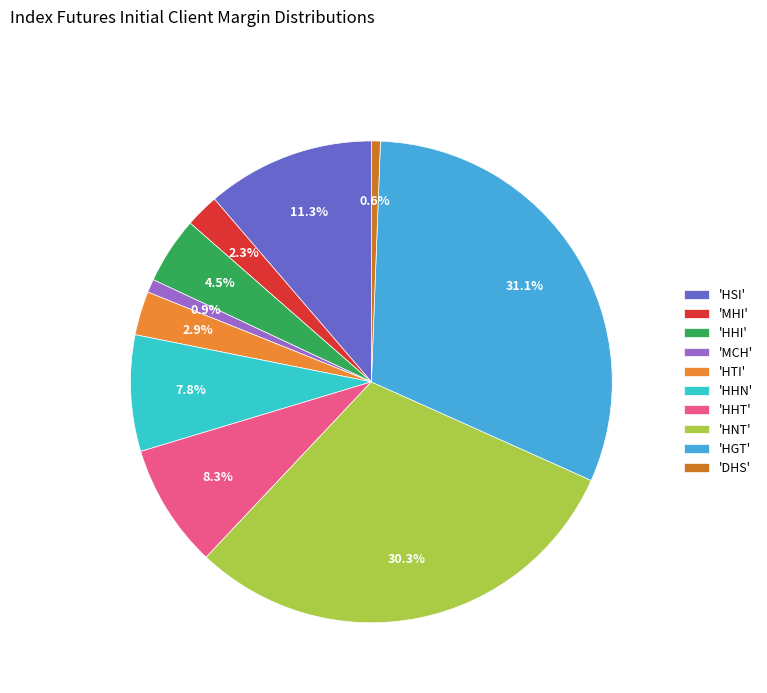

What percentage is NOT represented by 'MCH'?

99.1%